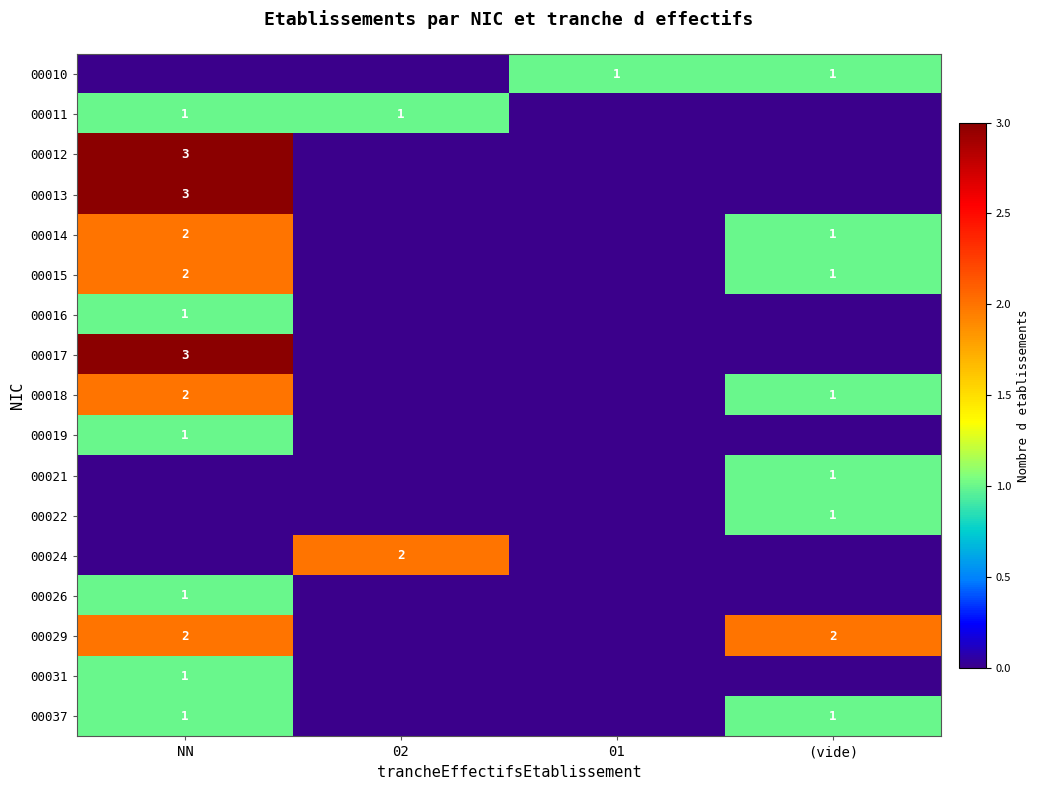

How many distinct data groups are displayed?

17